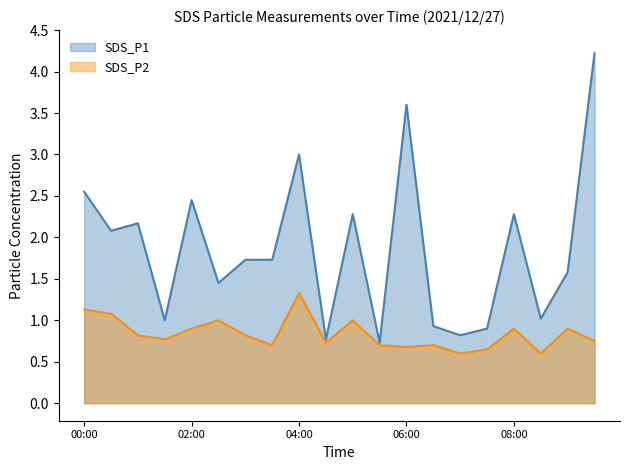

Where is the first local minimum for SDS_P1?

00:30